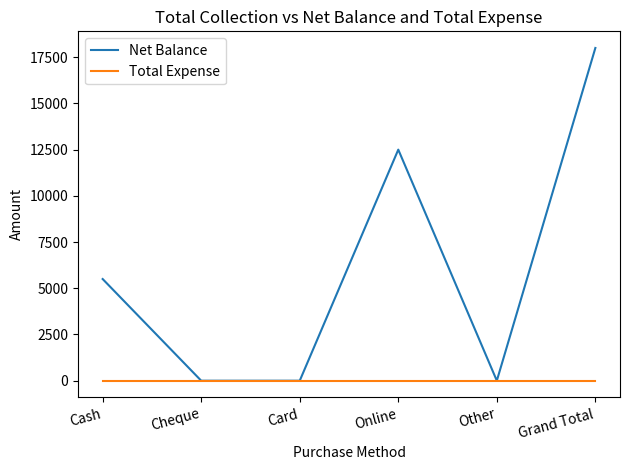

How many categories are shown in the chart?

6